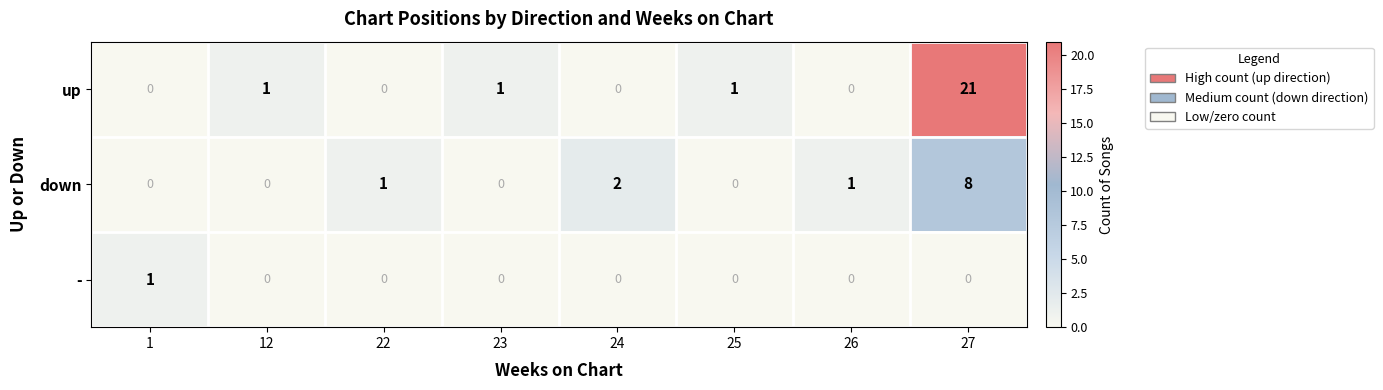

True or false: down has a value of 1 at 26.

True